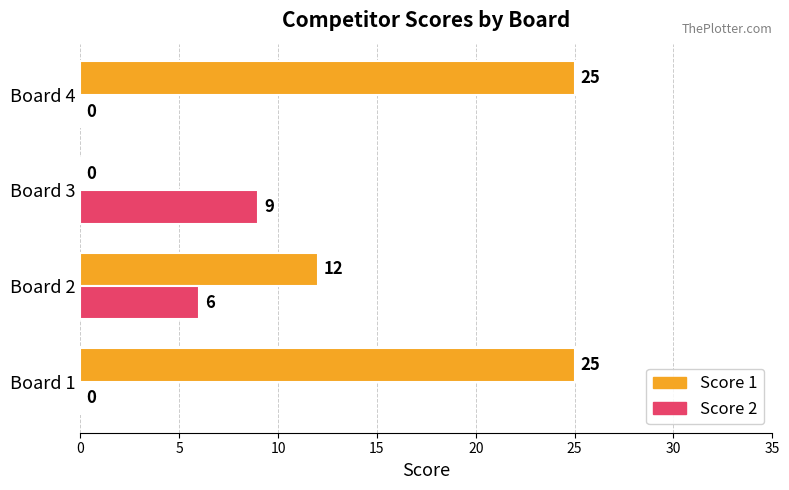

How many Score 2 values are between 0 and 9?

4